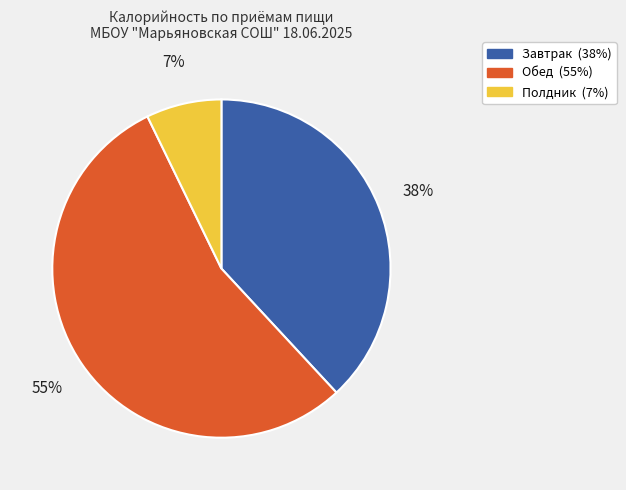

How many slices are in this pie chart?

3